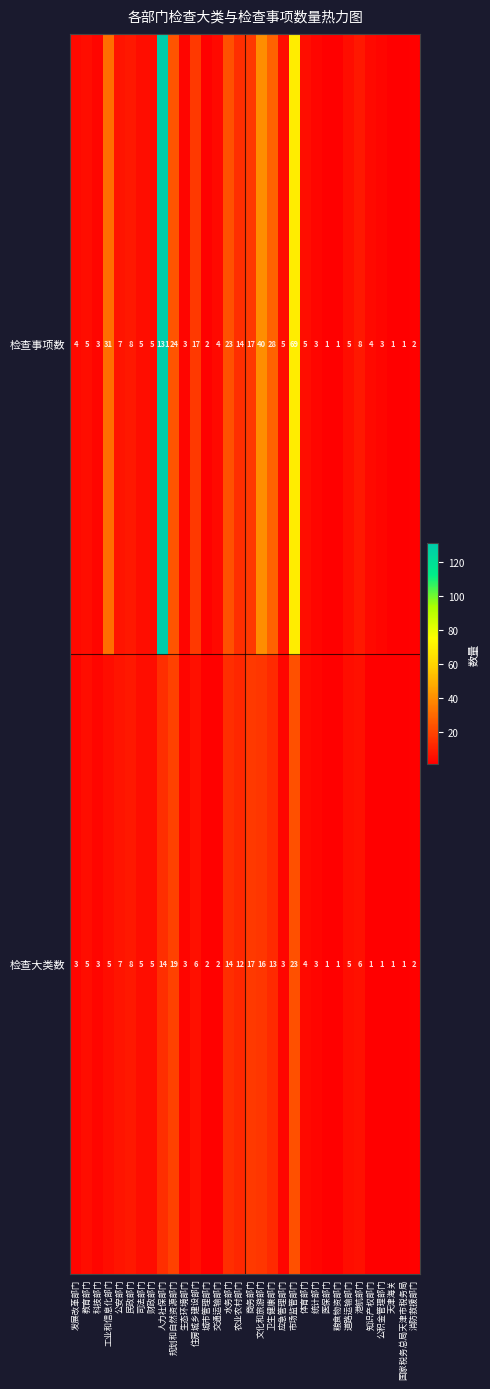

The value of 检查事项数 at 公积金管理部门 is 1. True or false?

False